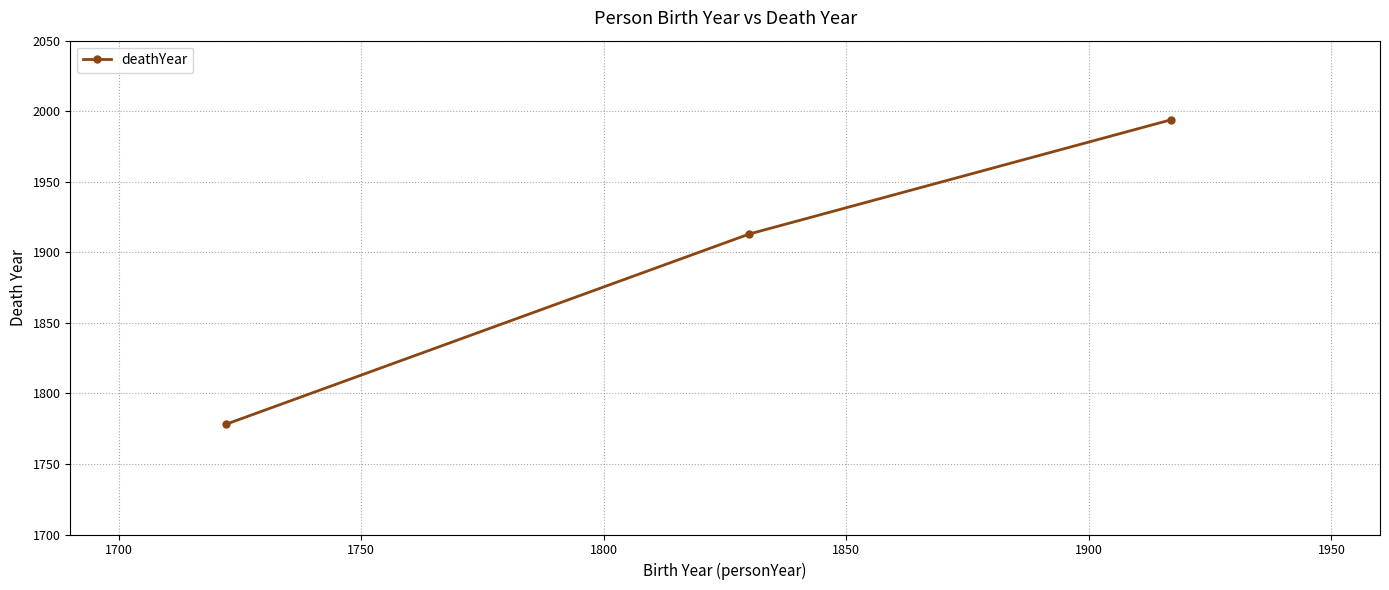

What is the maximum value shown in the chart?

1994